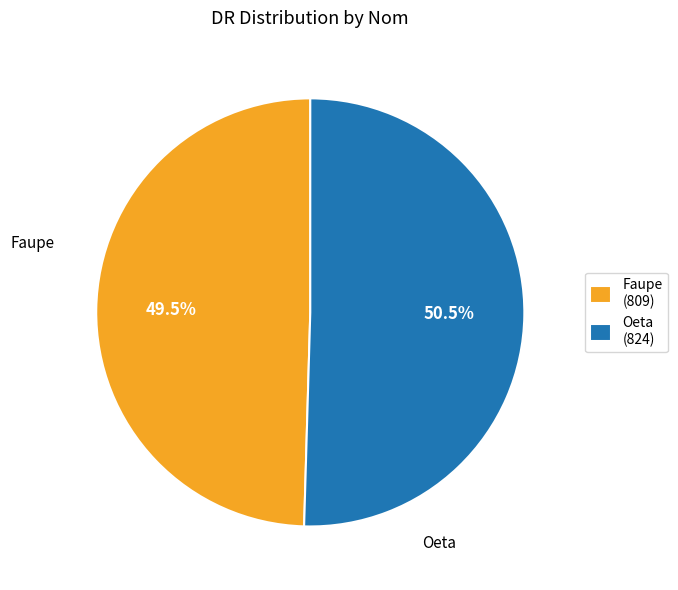

Combined, what portion of the pie is Faupe and Oeta?

100.0%